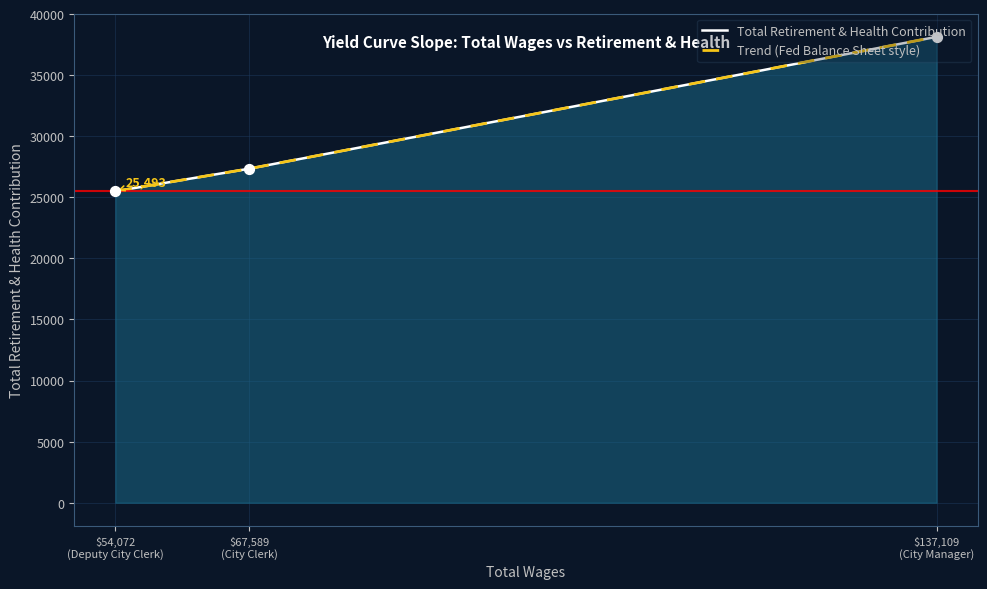

Between $137,109 (City Manager) and $54,072 (Deputy City Clerk), which is larger?

$137,109 (City Manager)